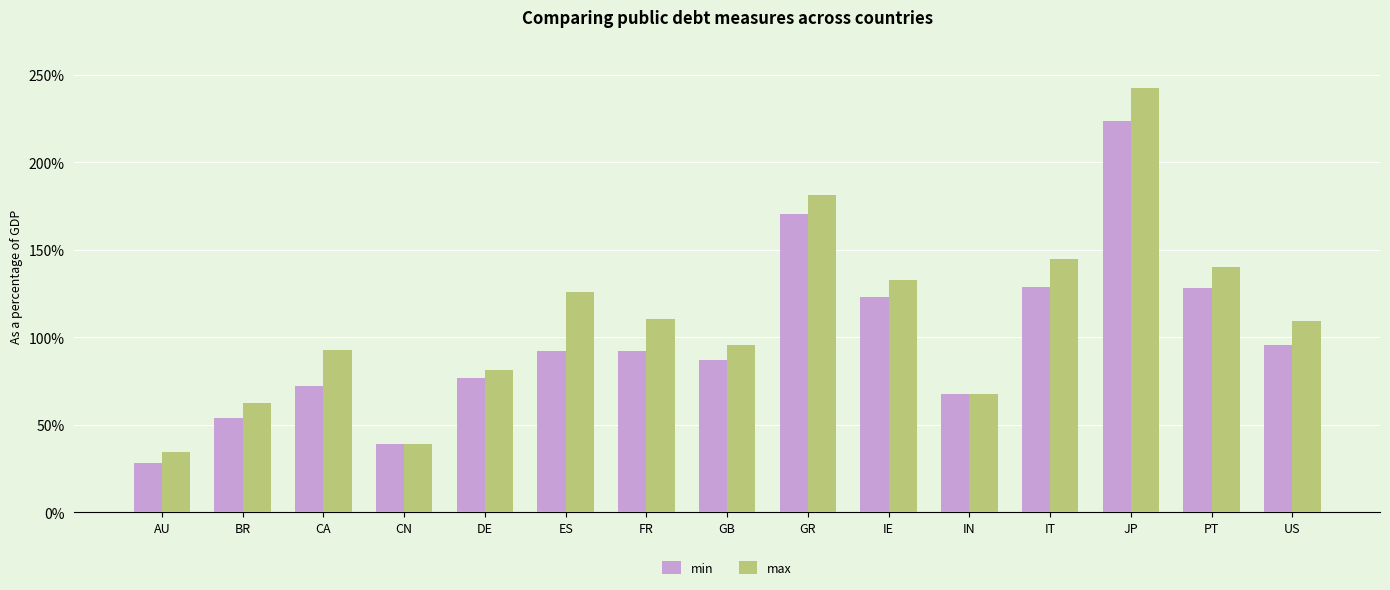

What is the label of the 2nd bar from the right?

PT